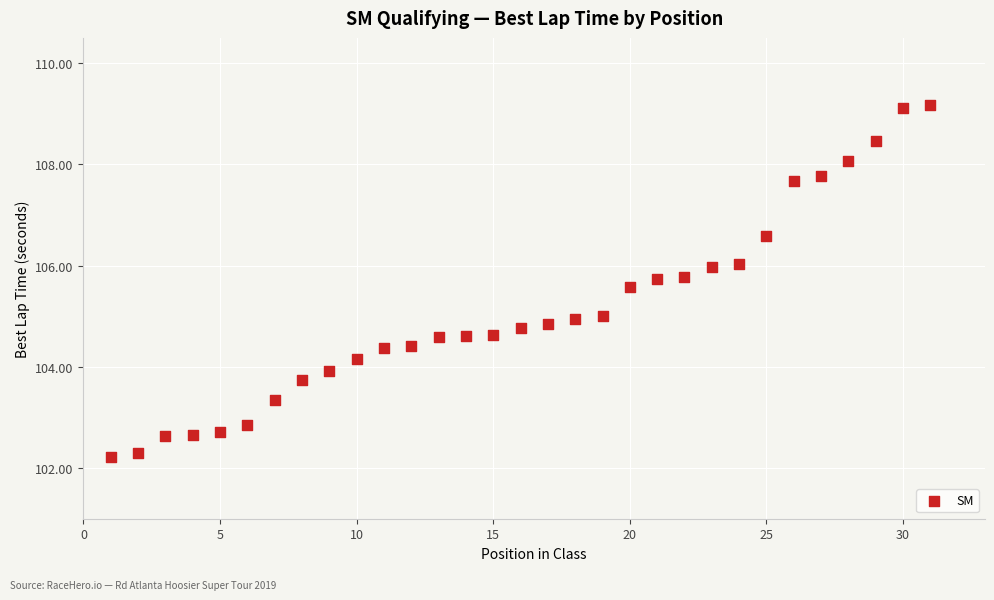

What is the range of X values (max minus min)?

30.0